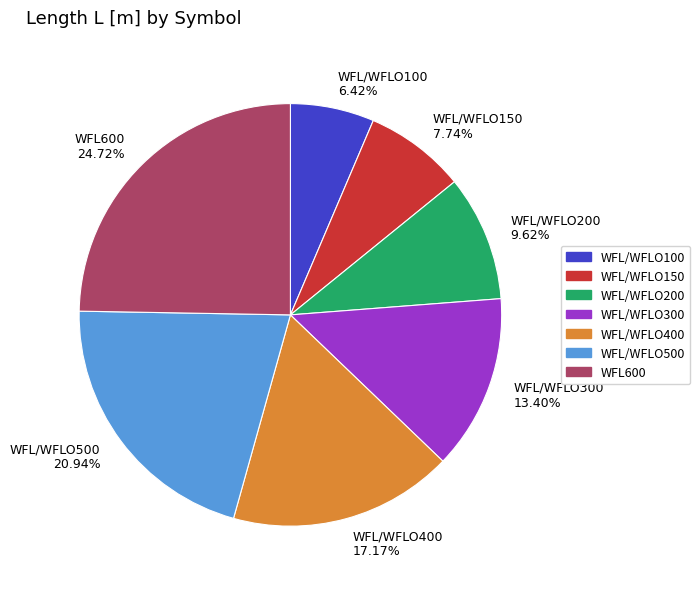

To the nearest percent, what is the average slice percentage?

14%